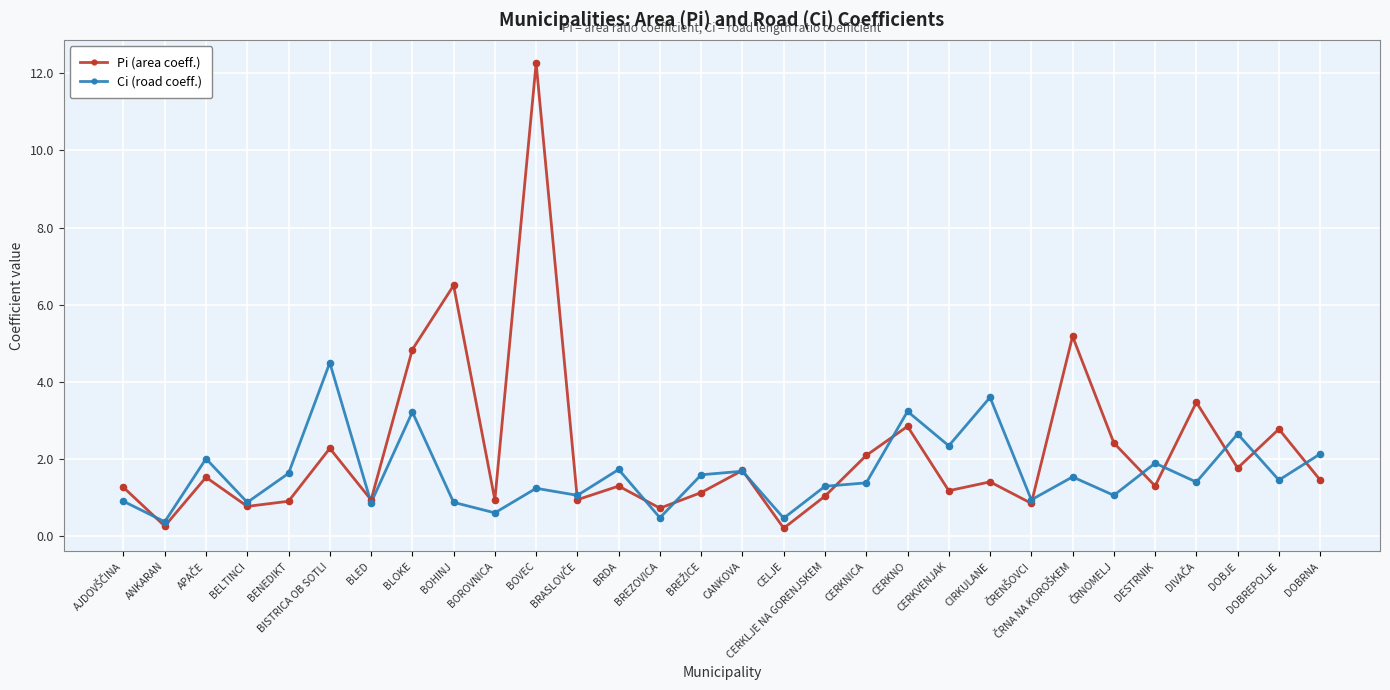

What are all the series names shown in the legend?

Pi (area coeff.), Ci (road coeff.)